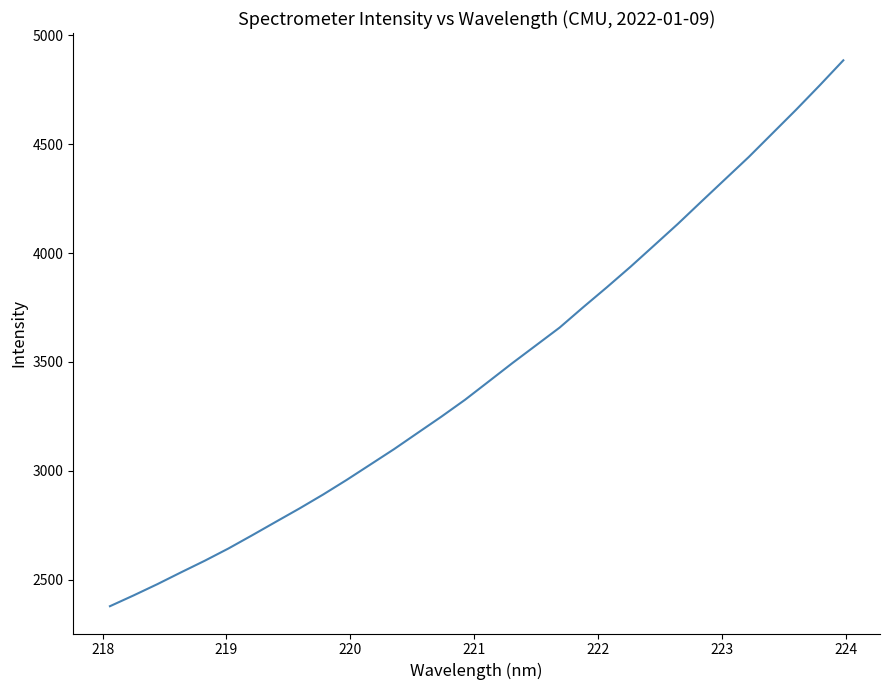

How many lines are shown in the chart?

1